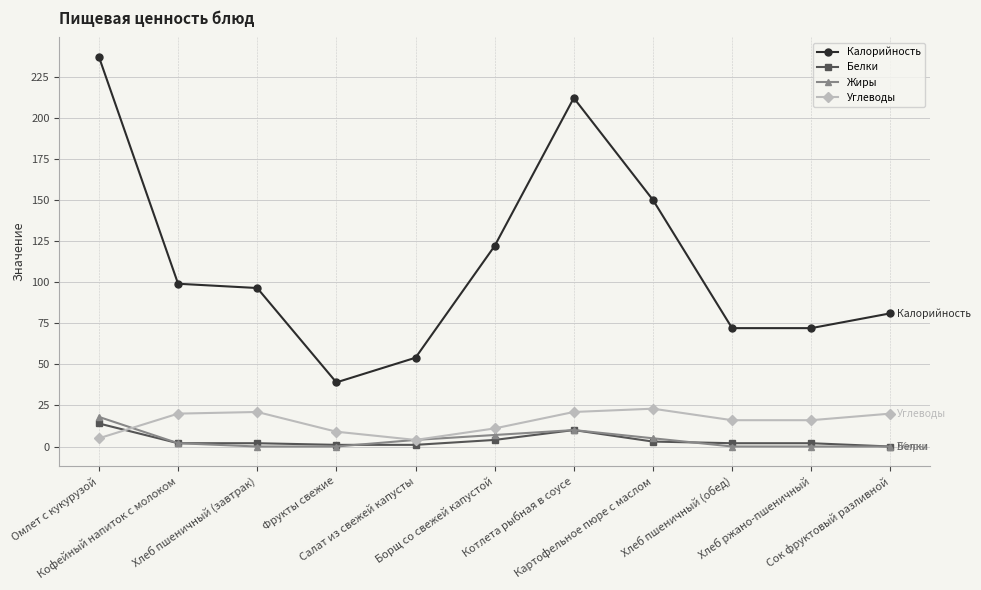

What is the label of the 6th point from the right?

Борщ со свежей капустой